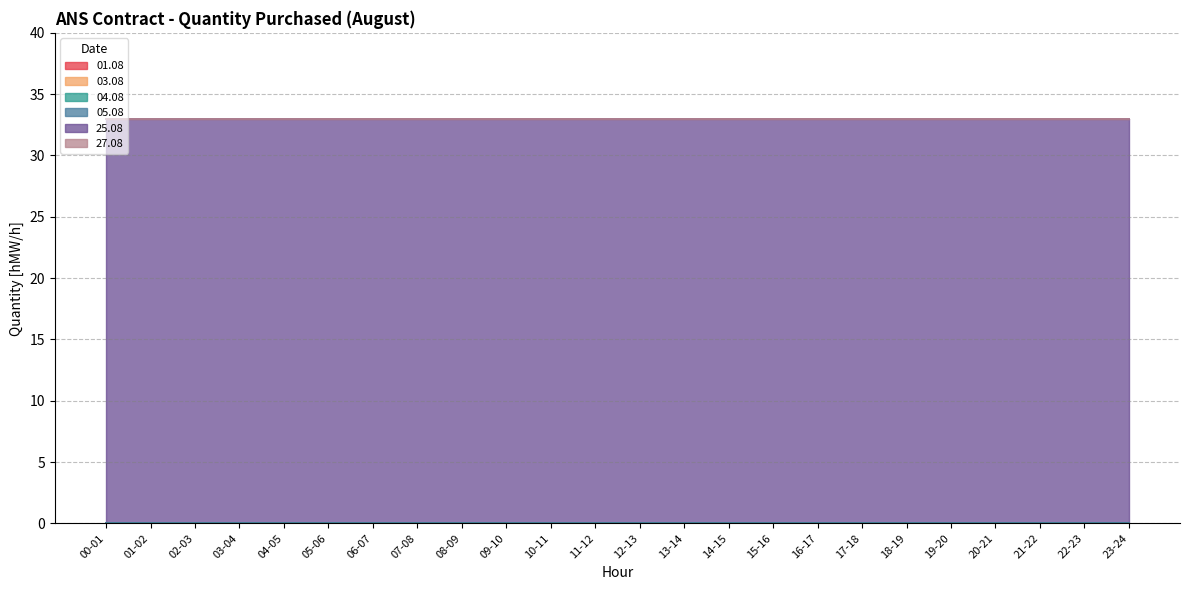

What is the label of the 15th point from the right?

09-10